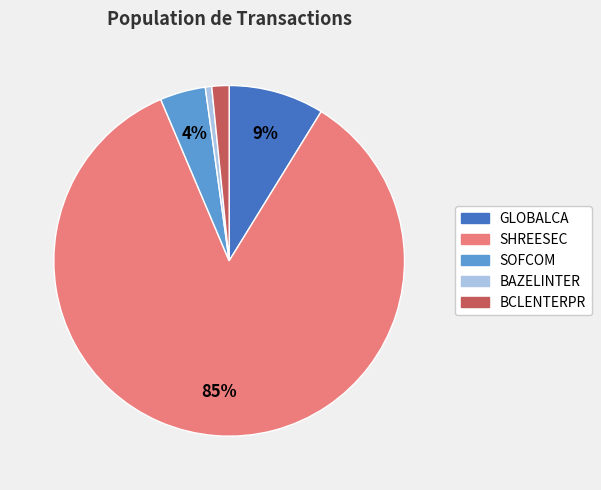

To the nearest percent, what is the average slice percentage?

20%